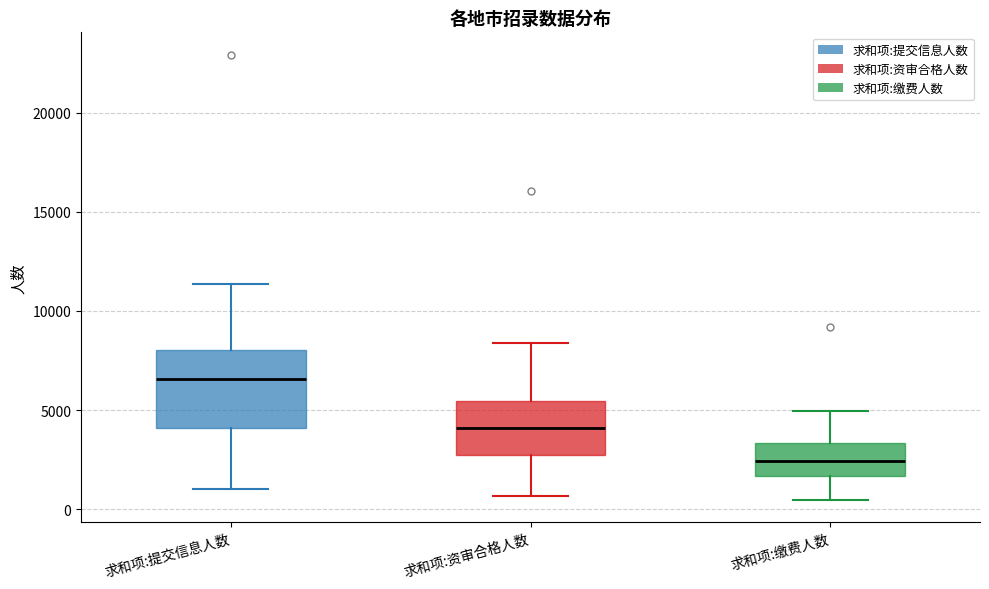

Which box's median line is the lowest?

求和项:缴费人数